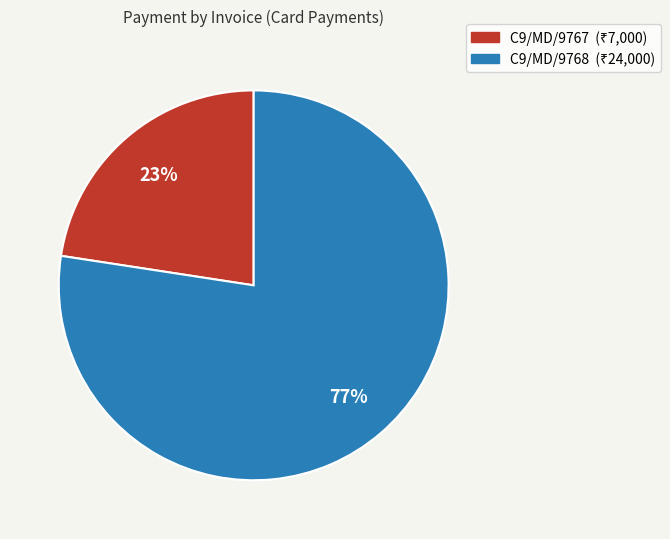

True or false: C9/MD/9768 accounts for 71% of the total.

False